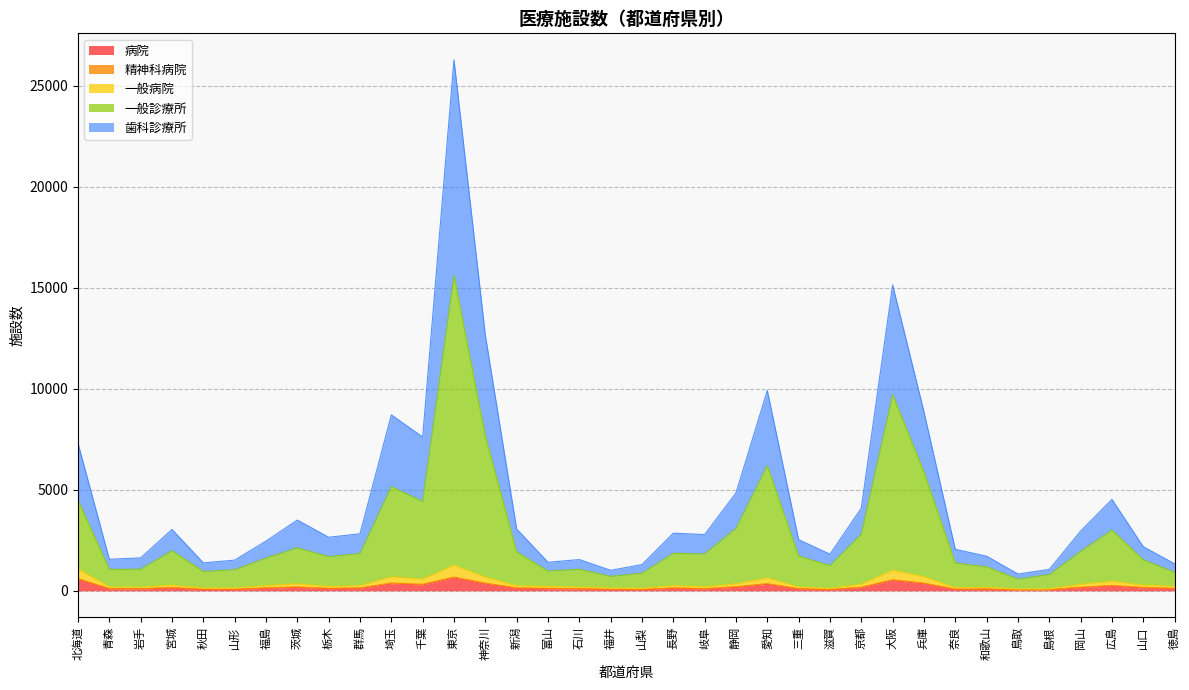

What is the difference between the 一般診療所 values at 山口 and 山梨?

661